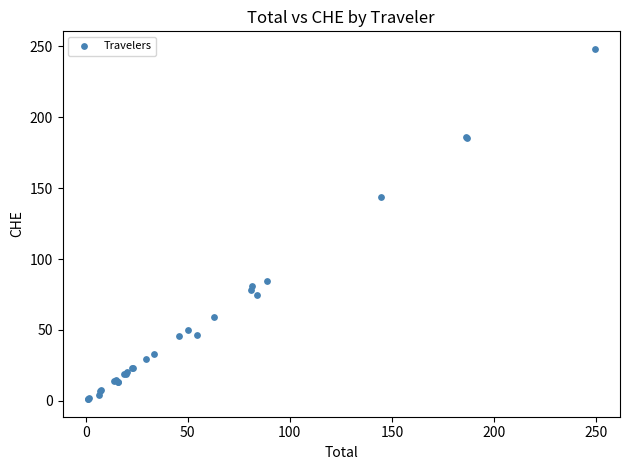

What Y value in the scatter plot is closest to 124?

143.9